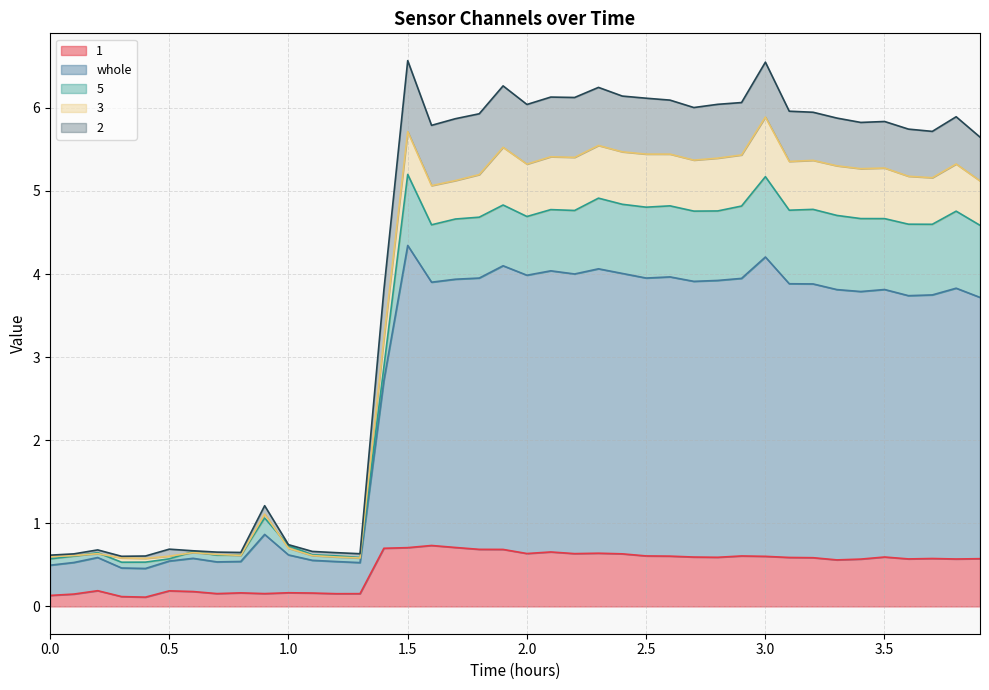

True or false: whole and 3 intersect in this chart.

False